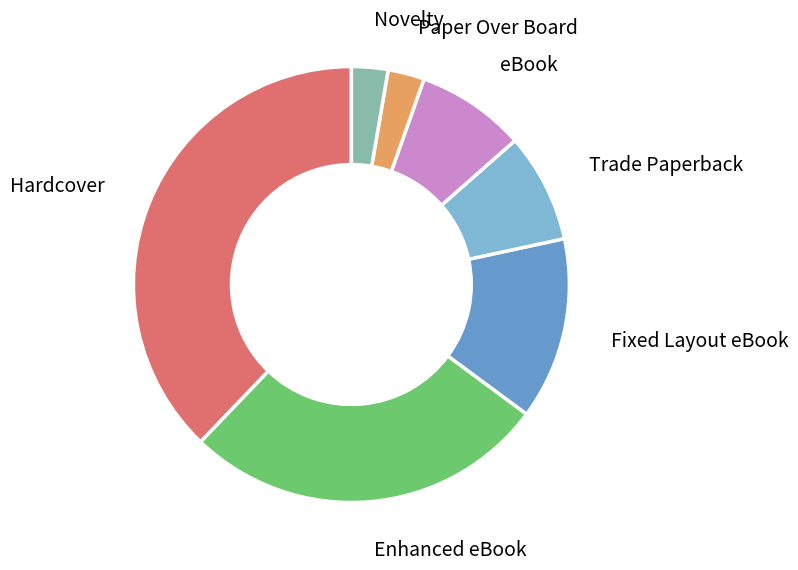

Is there a majority slice in this chart?

No